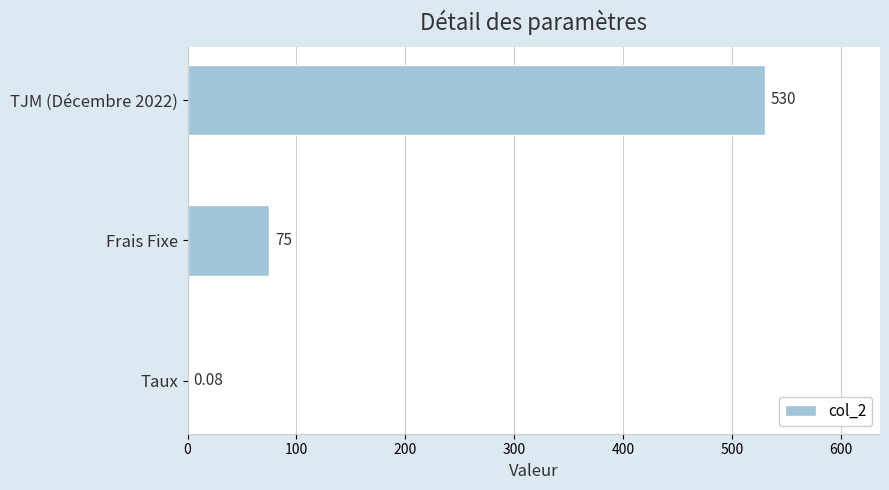

Which has a higher value, Frais Fixe or TJM (Décembre 2022)?

TJM (Décembre 2022)